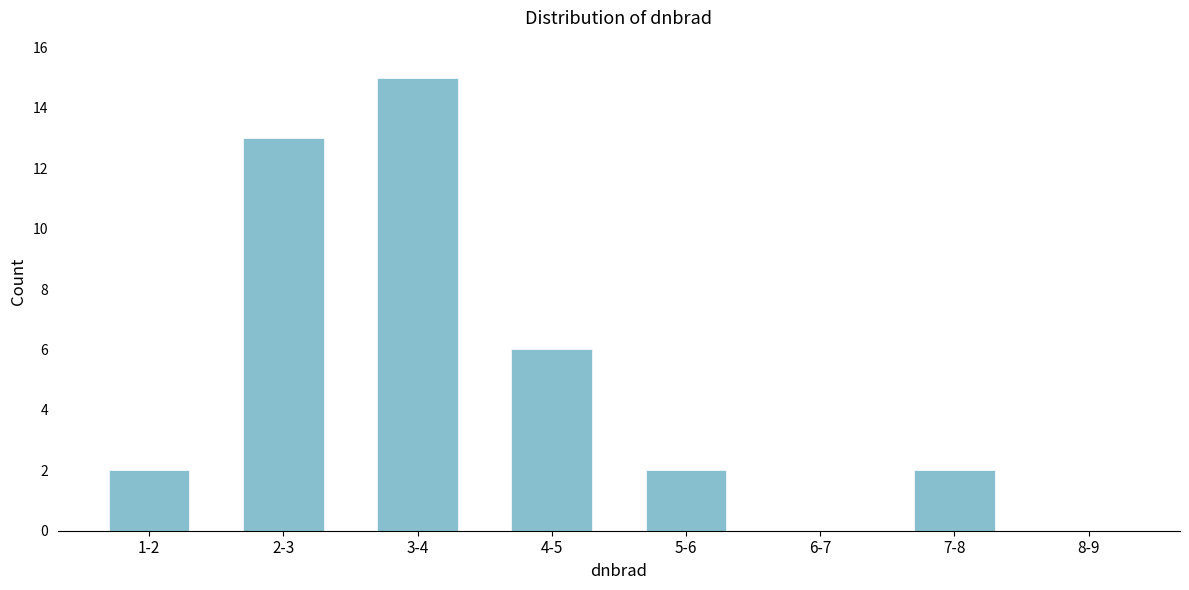

Reading right to left, list all the values displayed in this chart.

8-9=0	7-8=2	6-7=0	5-6=2	4-5=6	3-4=15	2-3=13	1-2=2